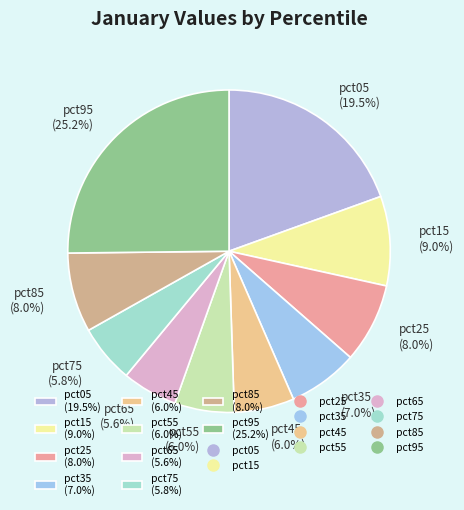

What is the largest slice in the pie chart?

pct95